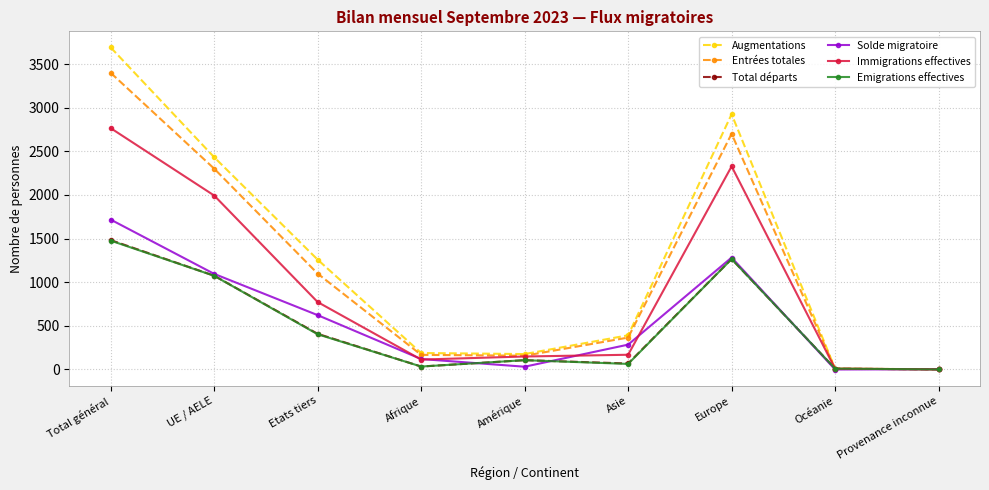

True or false: Emigrations effectives has a value of 1073 at UE / AELE.

True